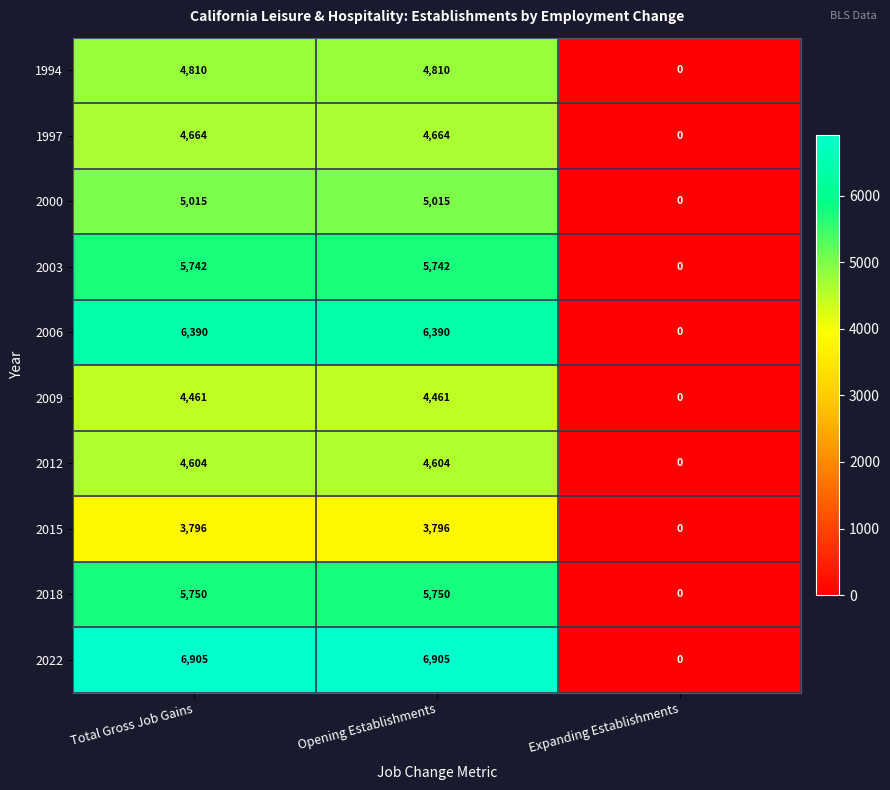

What is the average value of the 1994 series?

3207